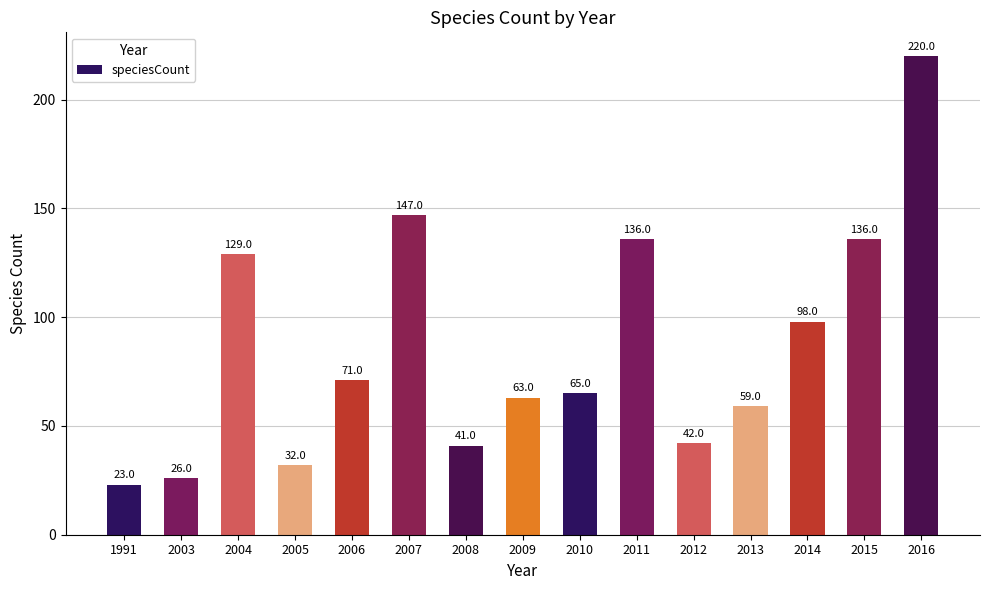

What is the approximate value at 2006?

71